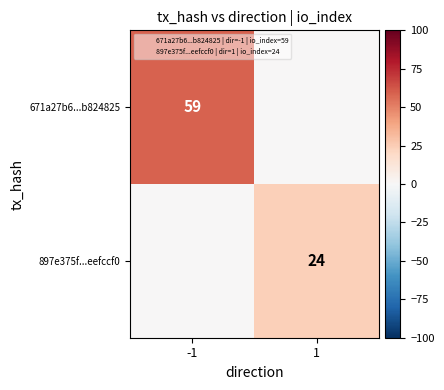

The value of 671a27b6...b824825 at -1 is 59. True or false?

True